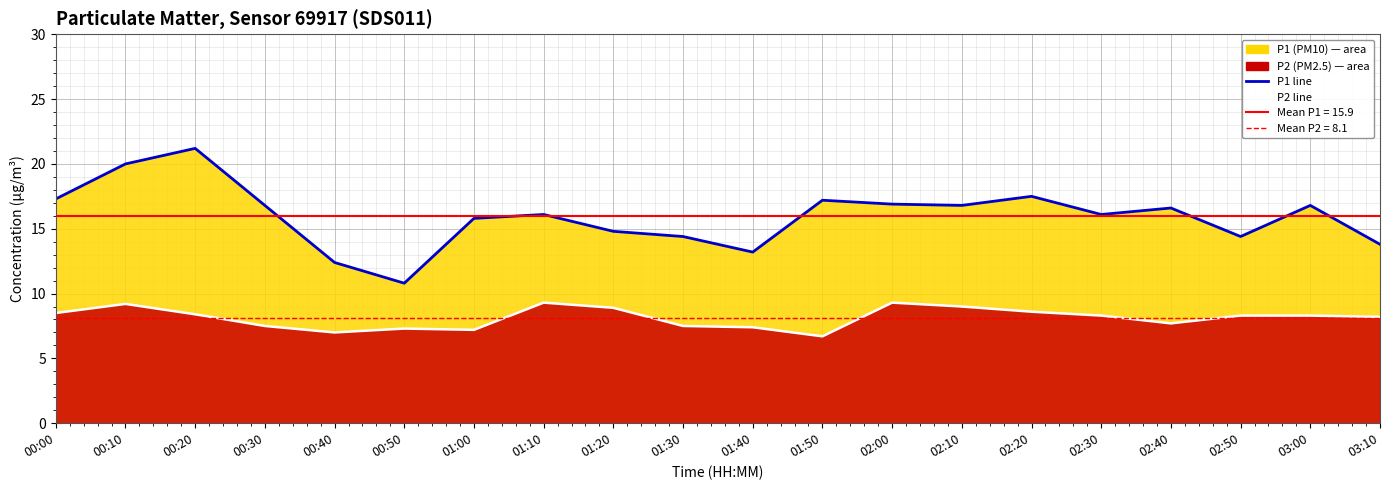

Which category has the lowest value in the P2 line series?

01:50